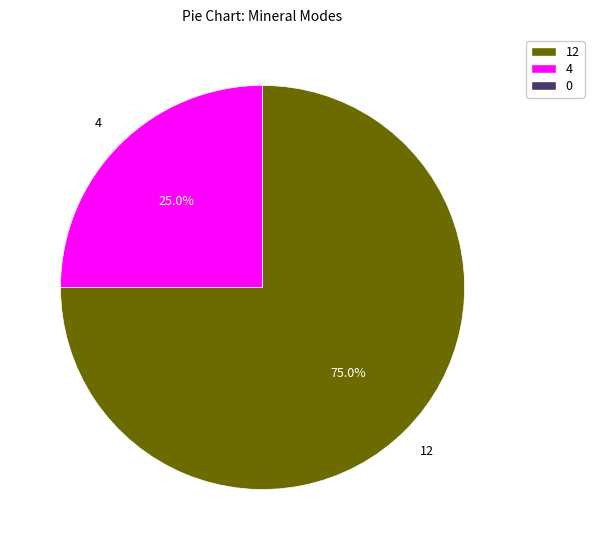

Does any single category account for the majority?

Yes